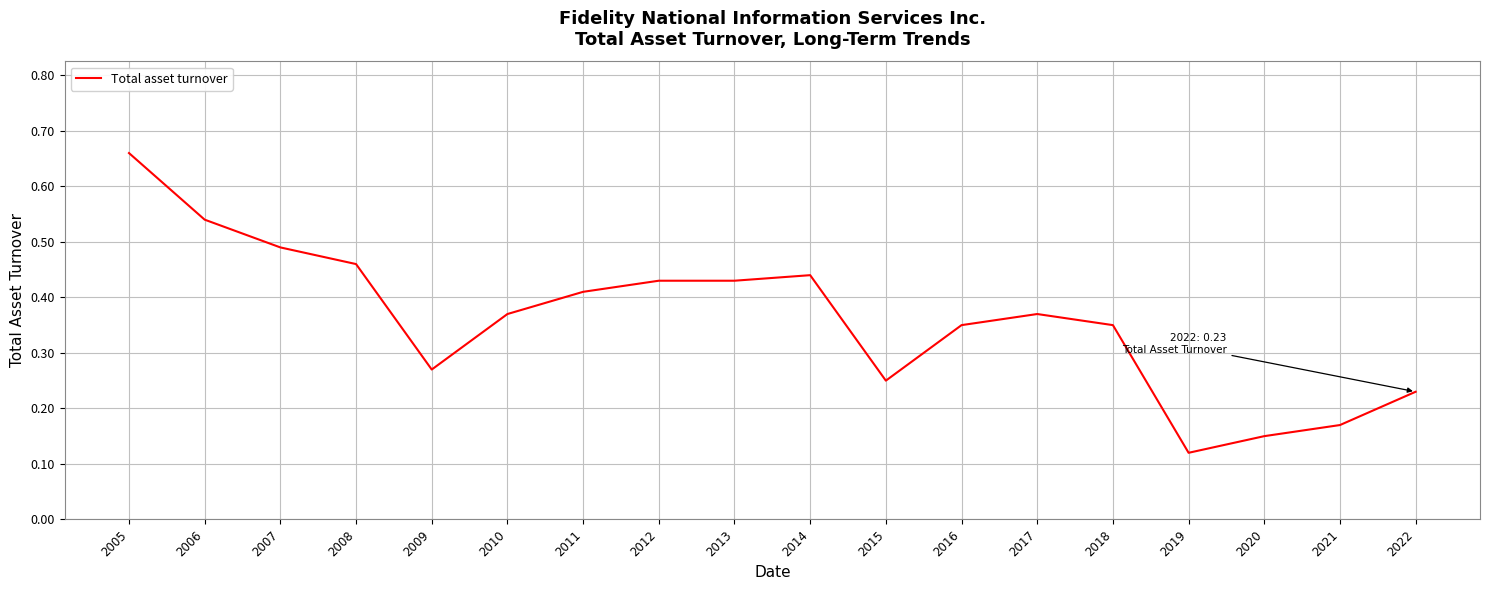

Where is the data nearest to the value 0?

2019